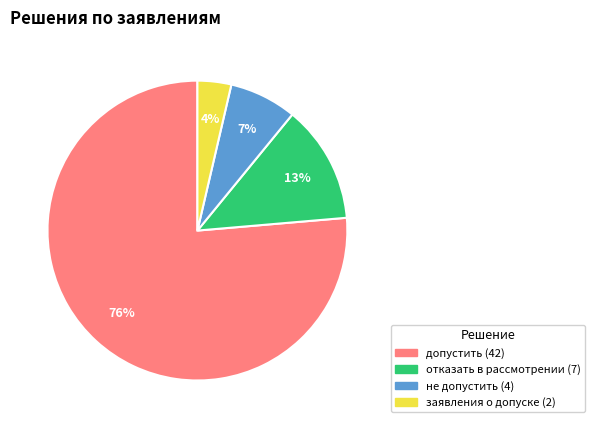

To the nearest percent, what is the average slice percentage?

25%